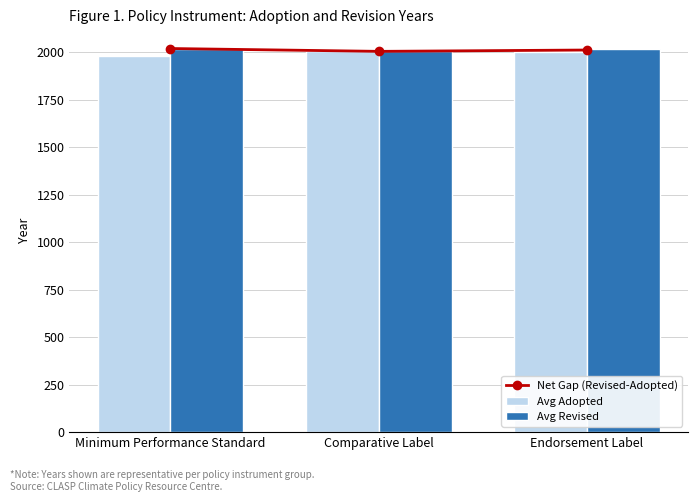

Reading left to right, extract all data points from this chart.

Net Gap (Revised-Adopted): Minimum Performance Standard=2020.0	Comparative Label=2005.0	Endorsement Label=2012.1
Avg Adopted: Minimum Performance Standard=1979.0	Comparative Label=2006.0	Endorsement Label=2000.0
Avg Revised: Minimum Performance Standard=2018.0	Comparative Label=2009.0	Endorsement Label=2020.0